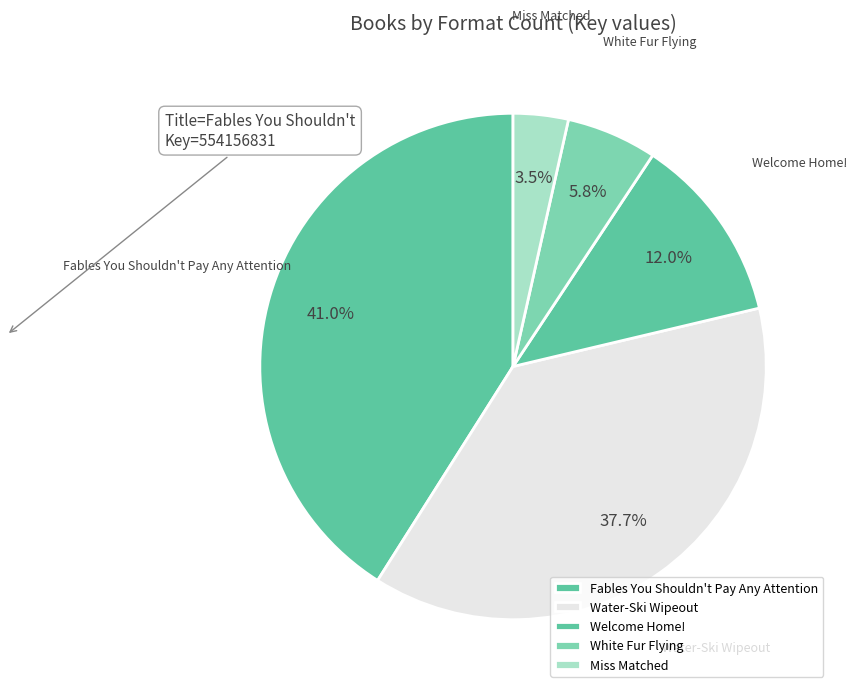

To the nearest percent, what is the difference between the Welcome Home! and Water-Ski Wipeout slice percentages?

26%